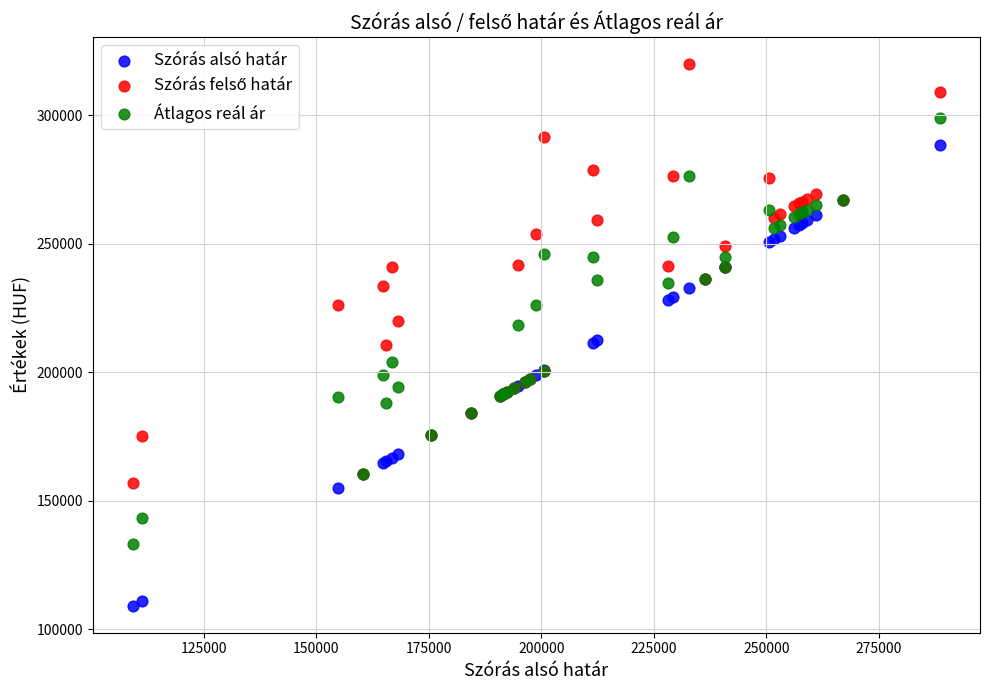

What is the X range (max minus min) for the scatter plot?

179294